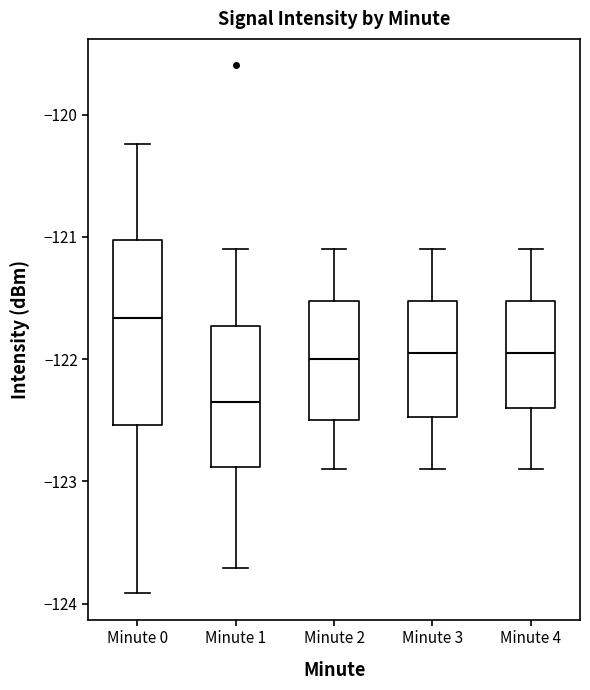

Where does the median line of the box for Minute 2 sit on the y-axis? The values are not printed on the chart, so give them approximately, as read against the axis.

-122.0